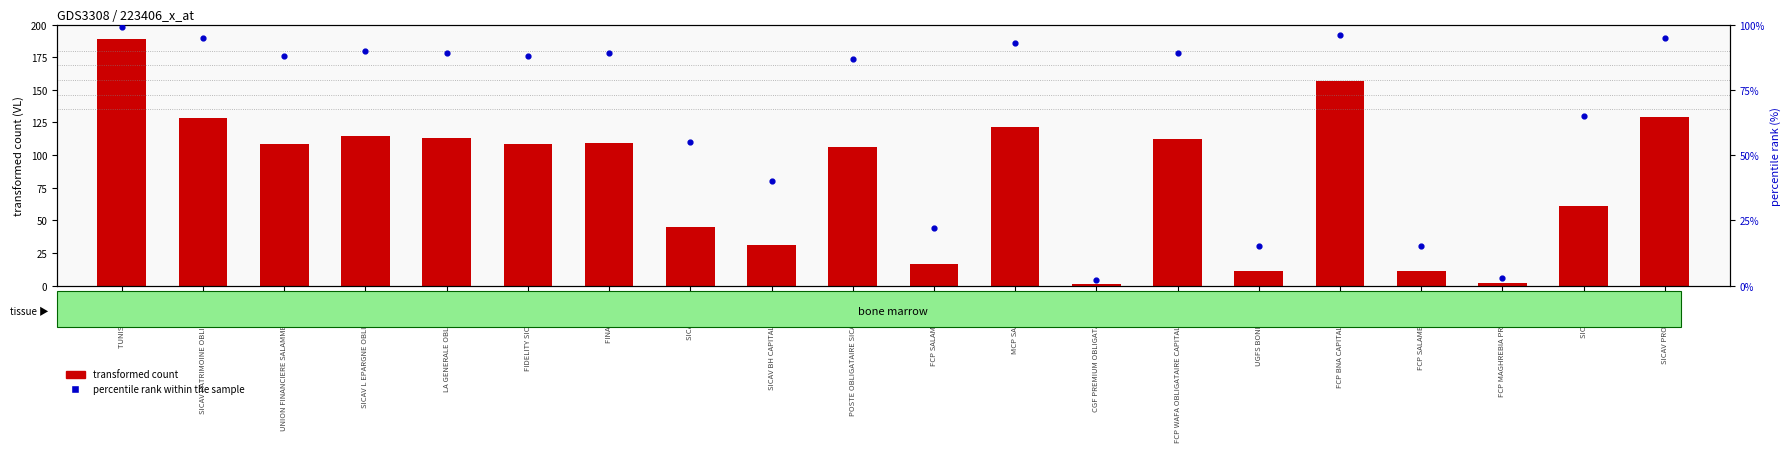

Which series has the widest spread of Y values?

transformed count